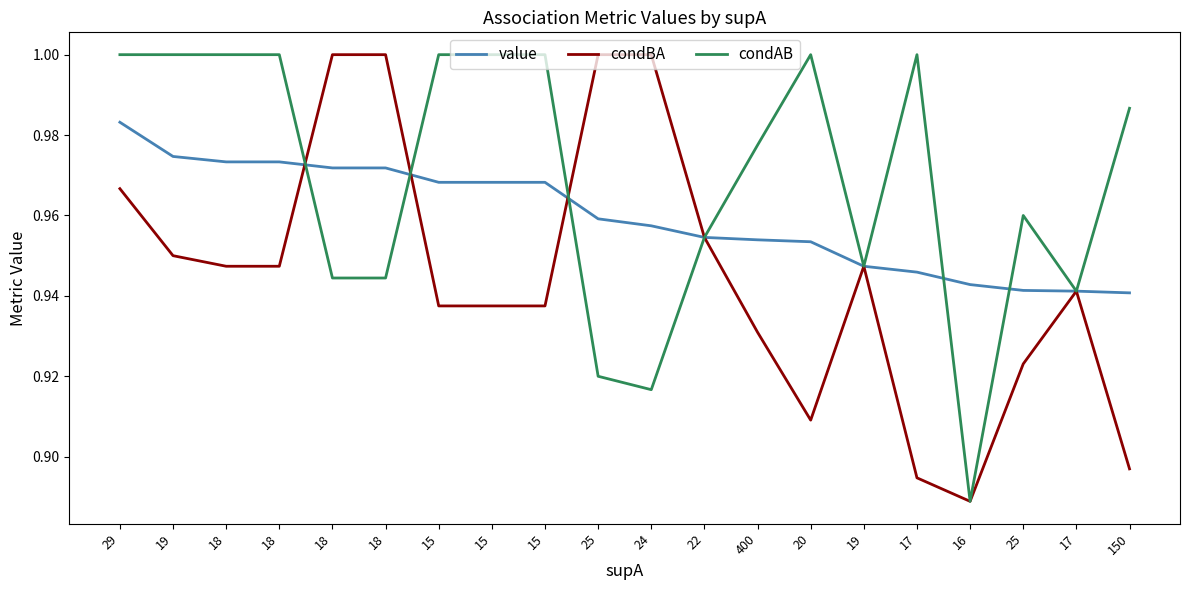

Between which two adjacent categories do value and condAB first intersect?

18 and 18